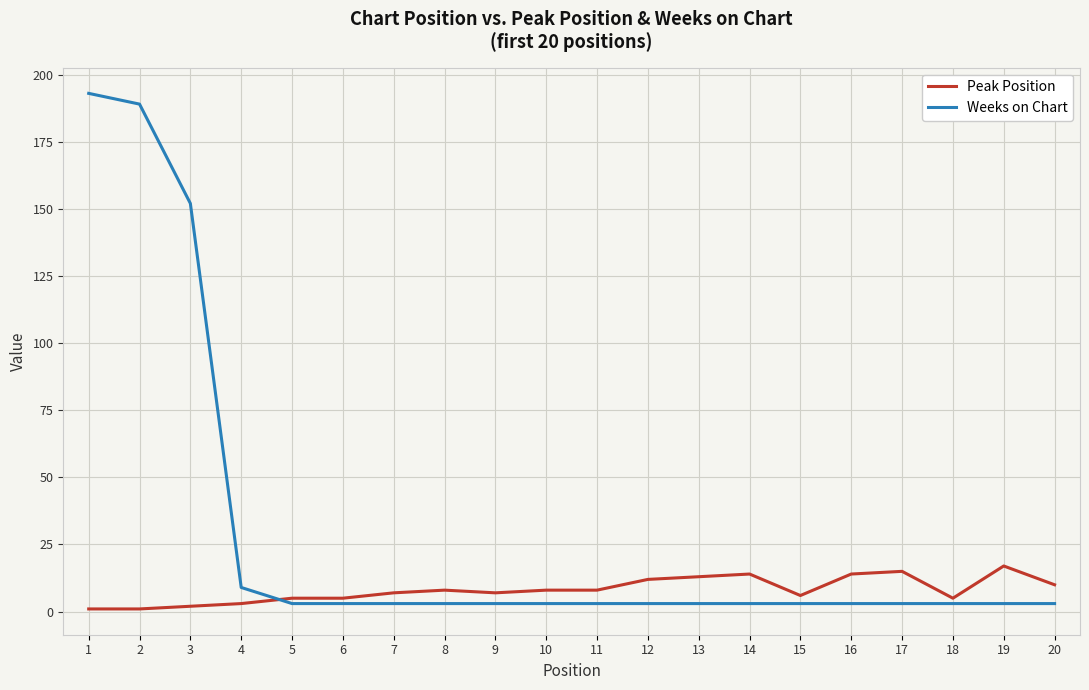

Which series has the largest total across all categories?

Weeks on Chart